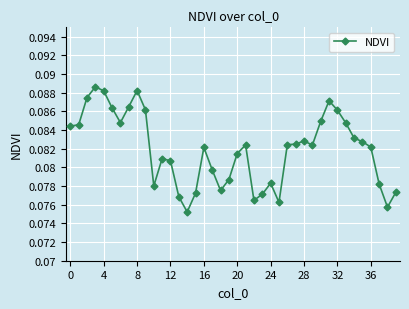

What is the sum of all values?

3.3